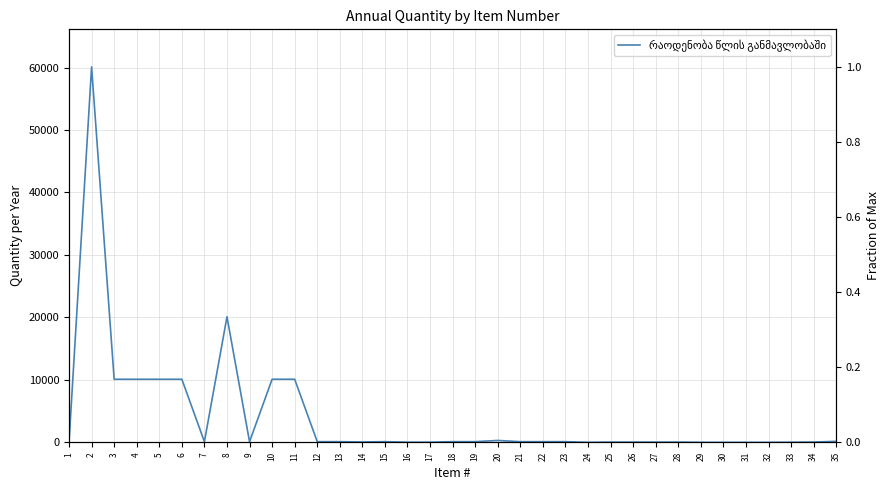

True or false: there are more than 0 points higher than both neighbors.

True